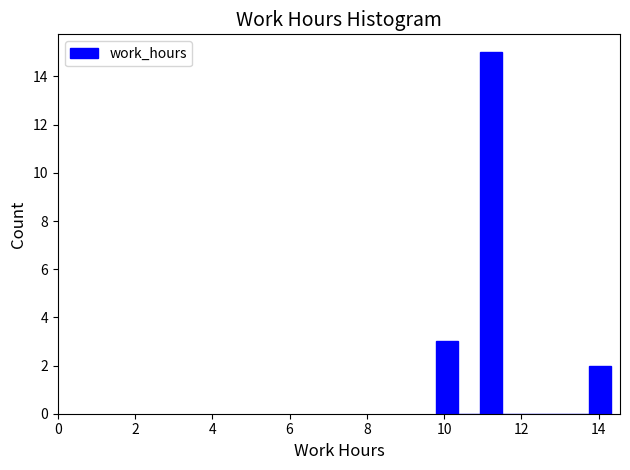

Around what value on the x-axis is the tallest bar? Give the approximate position of its centre, as read against the axis.

11.2